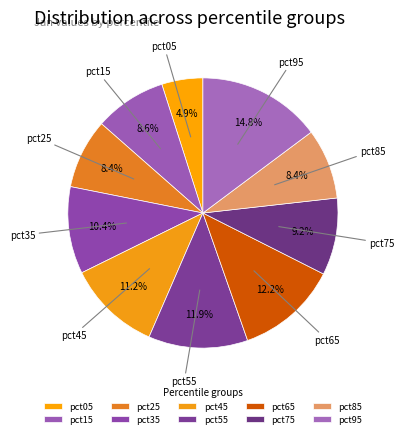

Which slice is the smallest?

pct05